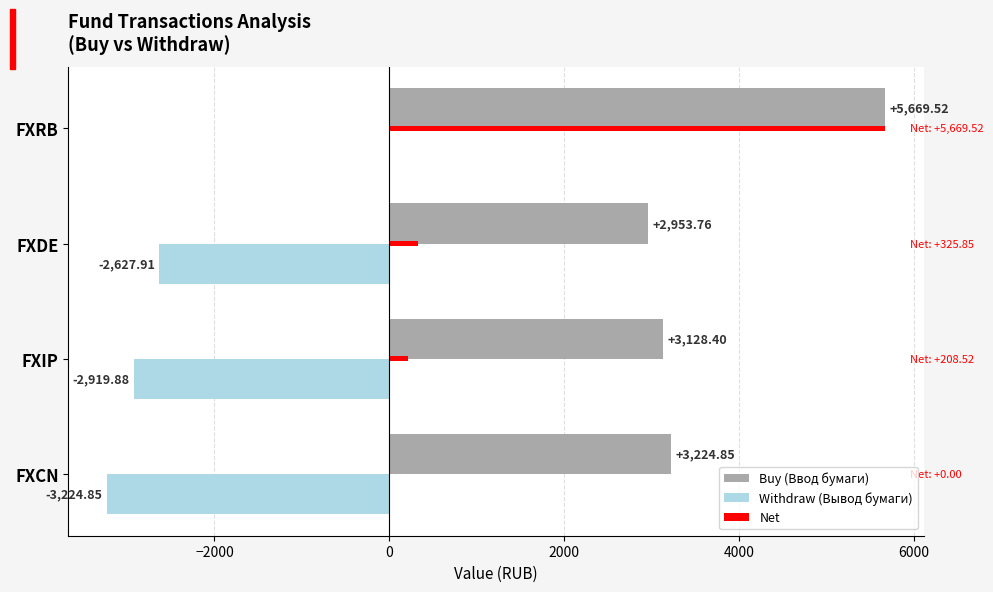

What is the difference between the second highest and second lowest values in the Withdraw (Вывод бумаги) series?

292.0